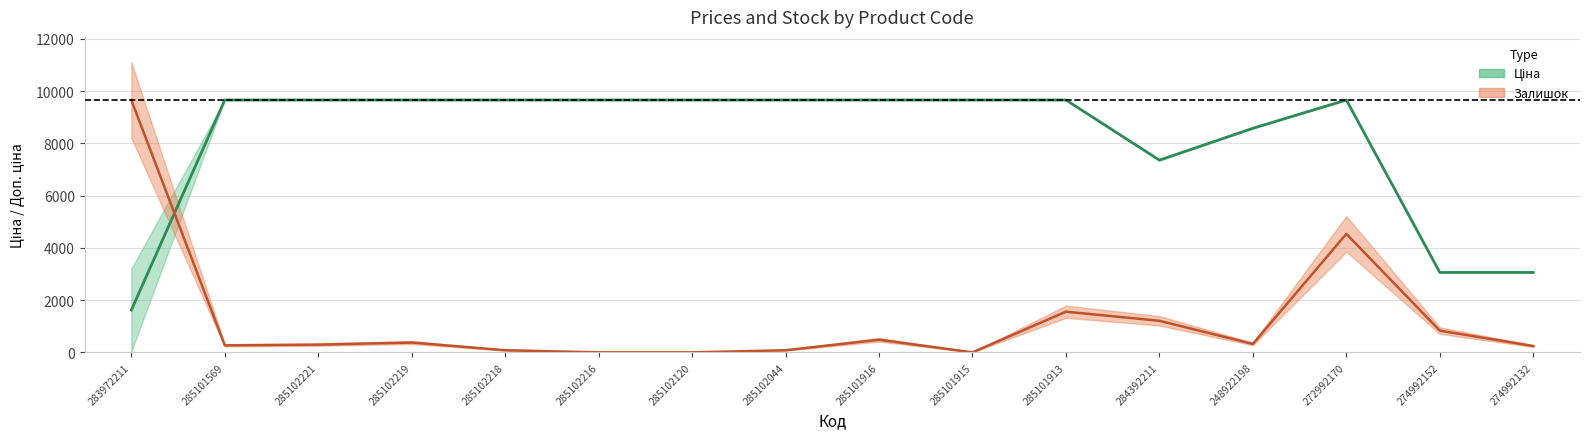

Reading left to right, what are all the values shown in this chart?

Ціна: 283972211=1618.5	285101569=9664.7	285102221=9664.7	285102219=9664.7	285102218=9664.7	285102216=9664.7	285102120=9664.7	285102044=9664.7	285101916=9664.7	285101915=9664.7	285101913=9664.7	284392211=7360.2	248922198=8581.1	272992170=9664.7	274992152=3059.8	274992132=3059.8
Залишок: 283972211=9664.7	285101569=268.5	285102221=295.3	285102219=375.8	285102218=80.5	285102216=0.0	285102120=0.0	285102044=80.5	285101916=483.2	285101915=0.0	285101913=1557.1	284392211=1208.1	248922198=322.2	272992170=4537.0	274992152=832.2	274992132=241.6